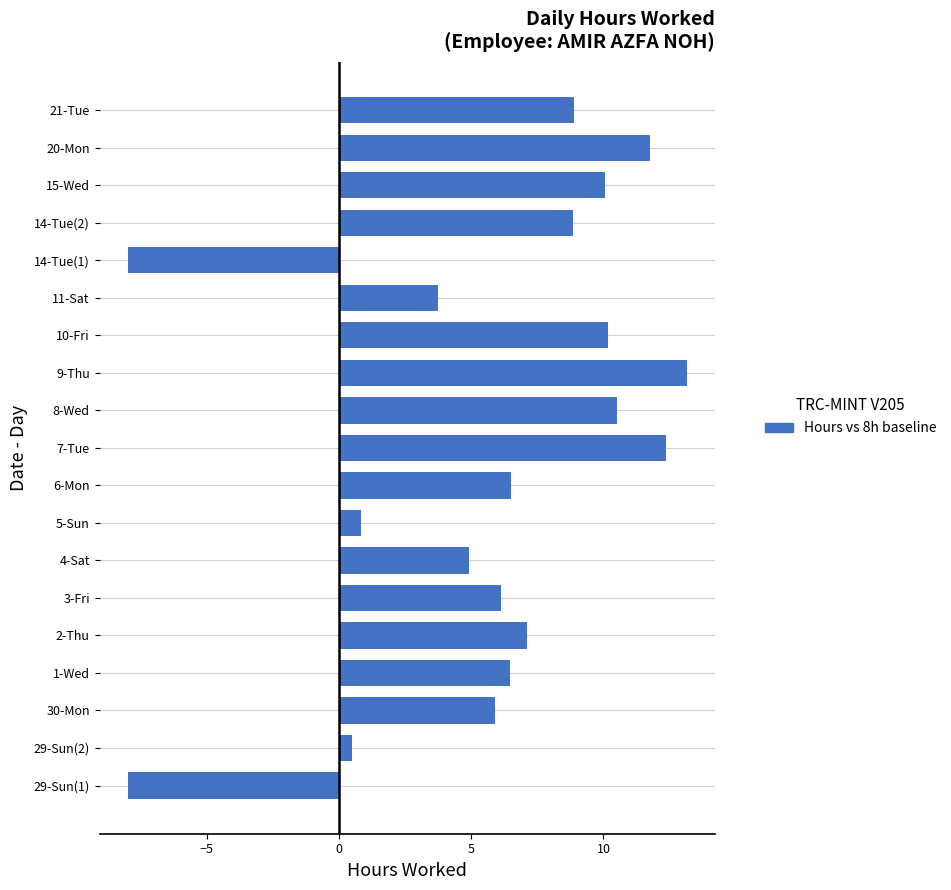

Which has a higher value, 4-Sat or 29-Sun(2)?

4-Sat